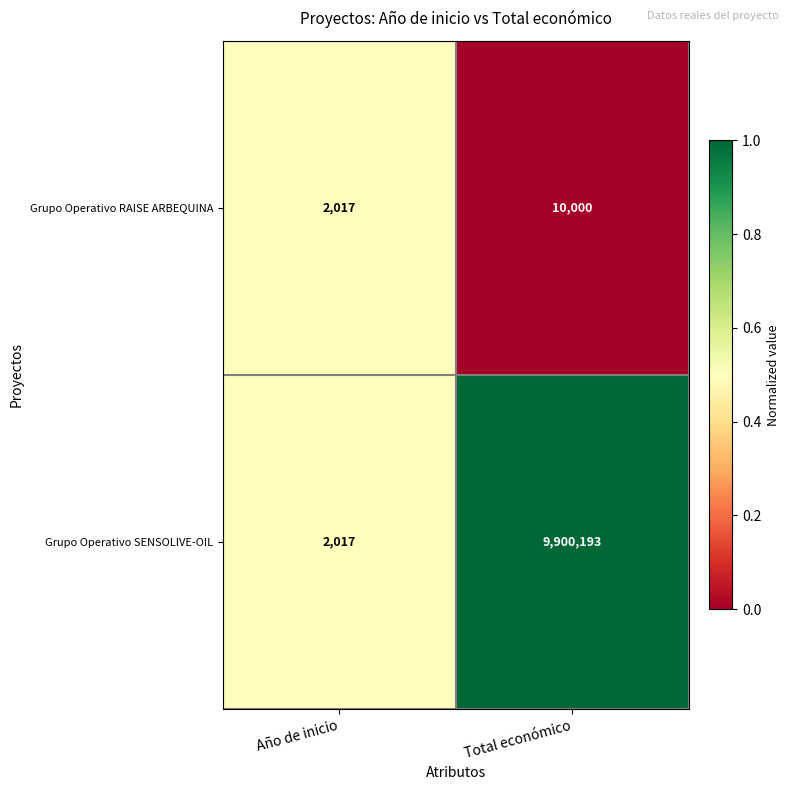

Between Año de inicio and Total económico, which series saw the biggest shift?

Grupo Operativo SENSOLIVE-OIL